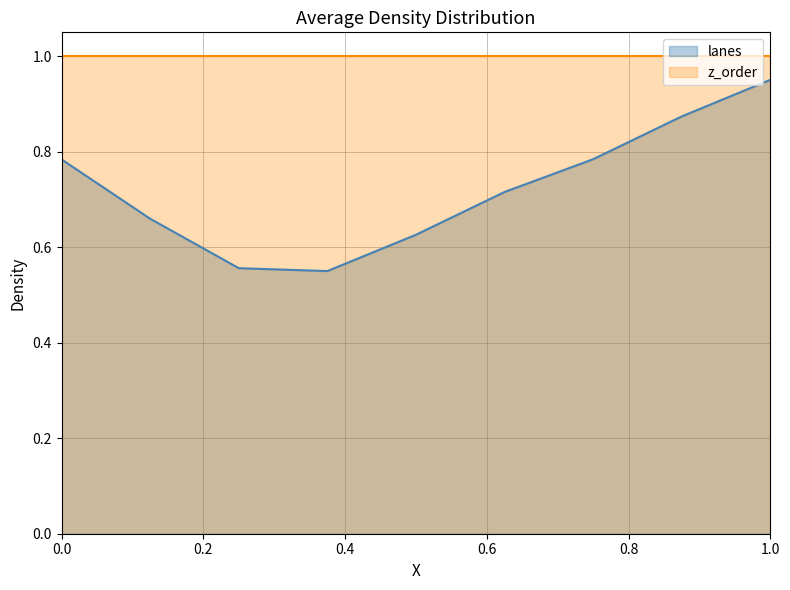

Does the chart have visible grid lines?

Yes